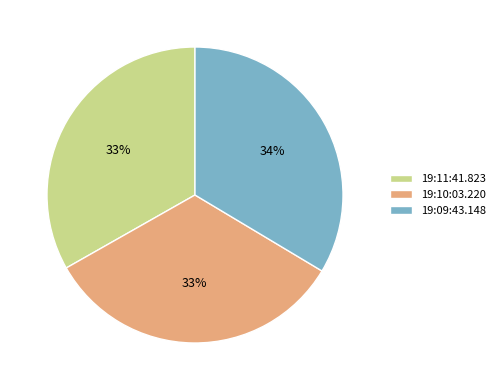

Do 19:10:03.220 and 19:09:43.148 together represent more than half of the pie?

Yes